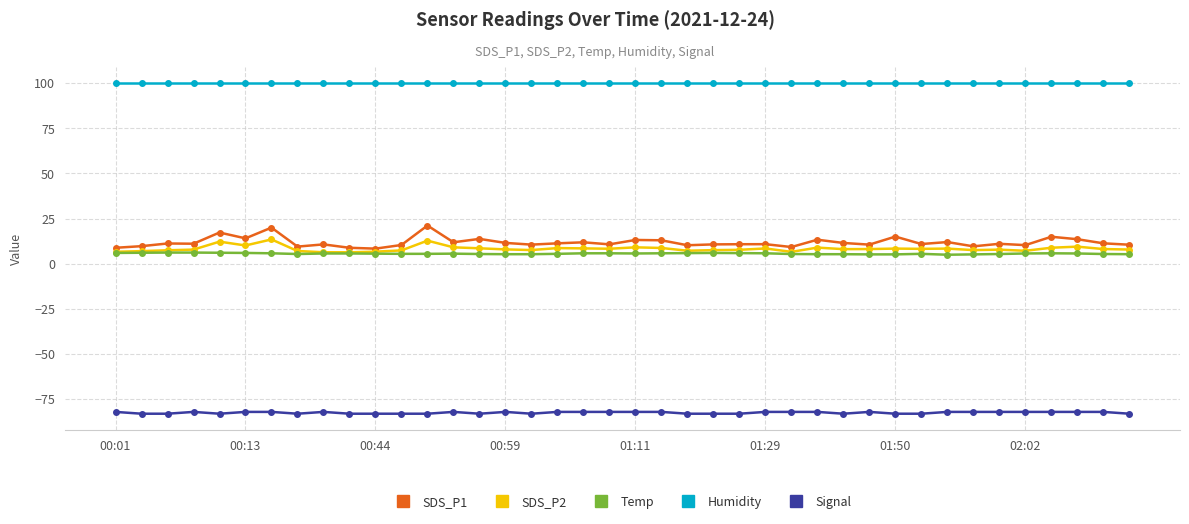

What is the maximum value for SDS_P2?

13.5